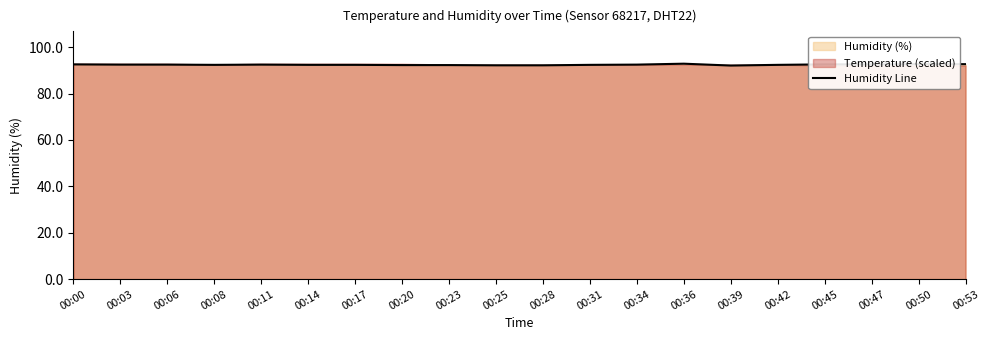

Reading left to right, extract all data points from this chart.

00:00=92.6	00:03=92.5	00:06=92.5	00:08=92.4	00:11=92.5	00:14=92.4	00:17=92.4	00:20=92.3	00:23=92.3	00:25=92.2	00:28=92.2	00:31=92.4	00:34=92.5	00:36=92.9	00:39=92.1	00:42=92.4	00:45=92.6	00:47=92.6	00:50=92.7	00:53=92.7